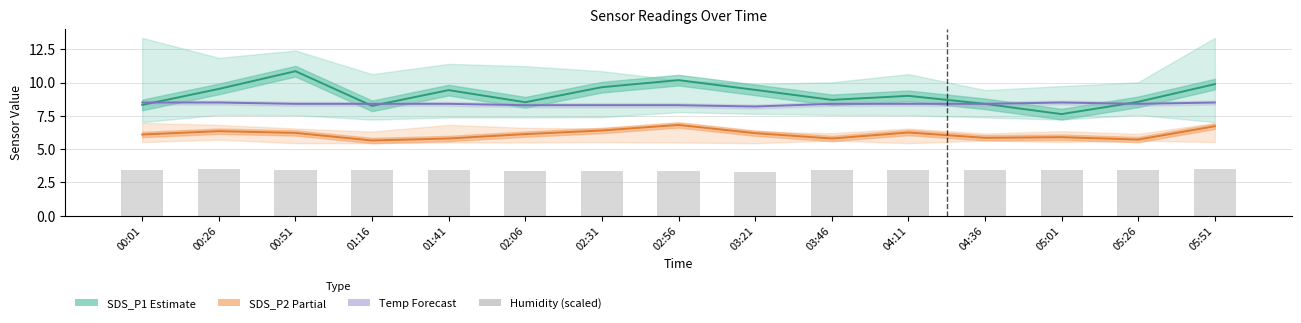

Is the value of Temp (Forecast) at 05:01 greater than the value of Humidity (scaled) at 01:16?

Yes